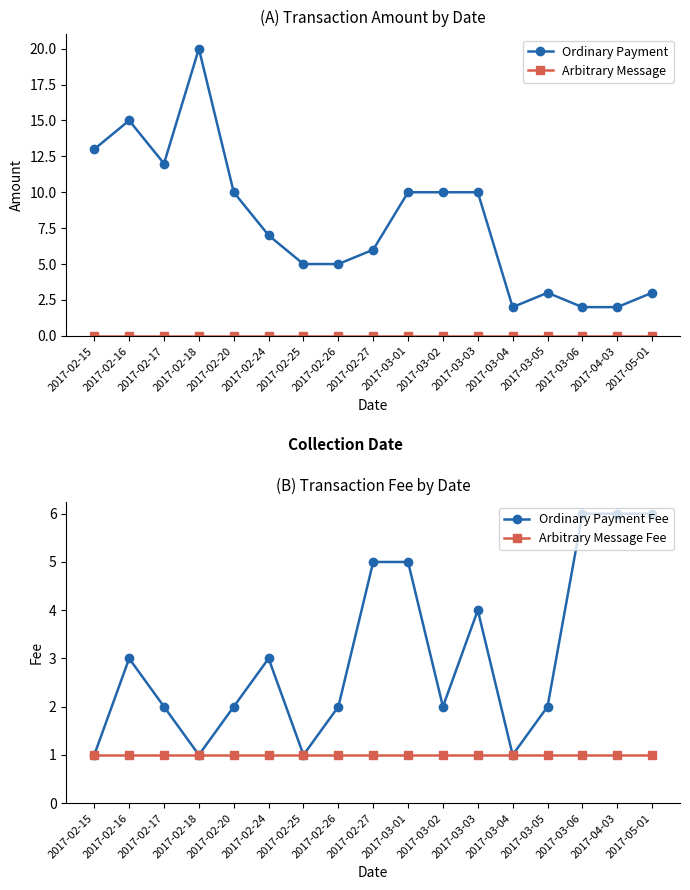

What is the sum of all Ordinary Payment Fee values?

52